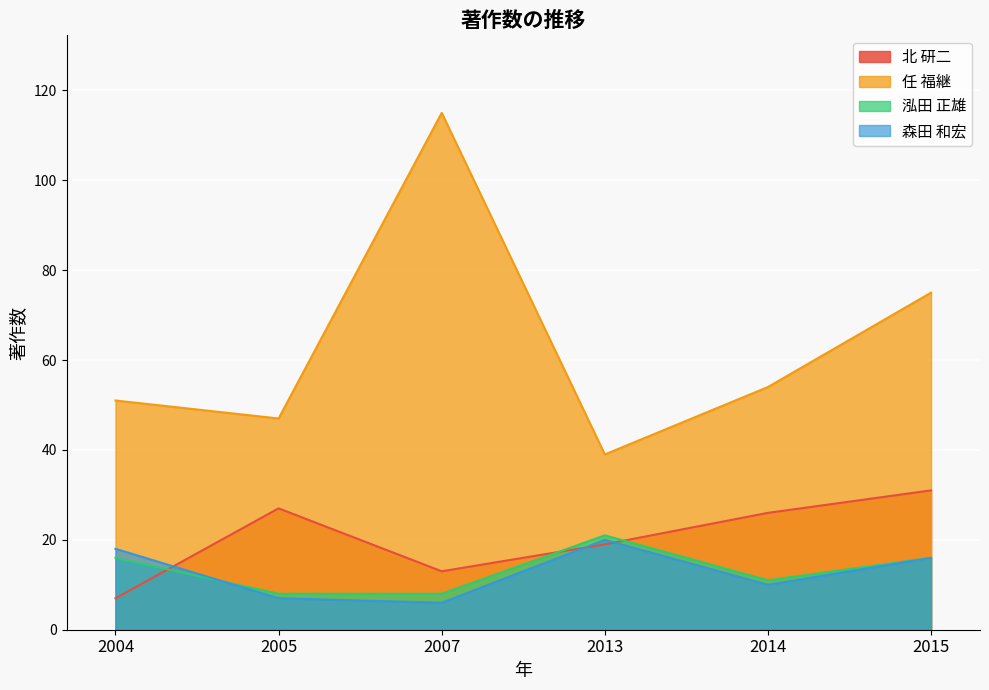

Rank the series at 2014 from lowest to highest value.

森田 和宏, 泓田 正雄, 北 研二, 任 福継